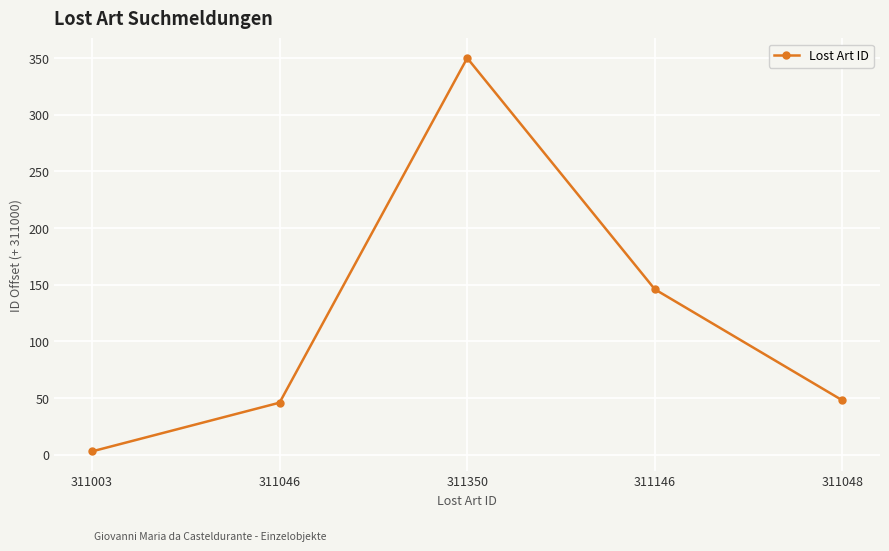

How many lines are shown in the chart?

1